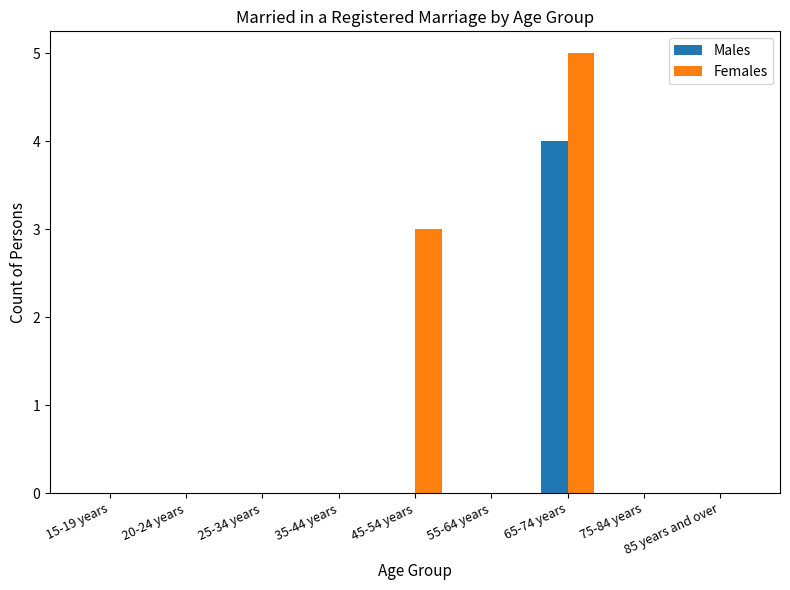

Which series has the largest range (max minus min)?

Females